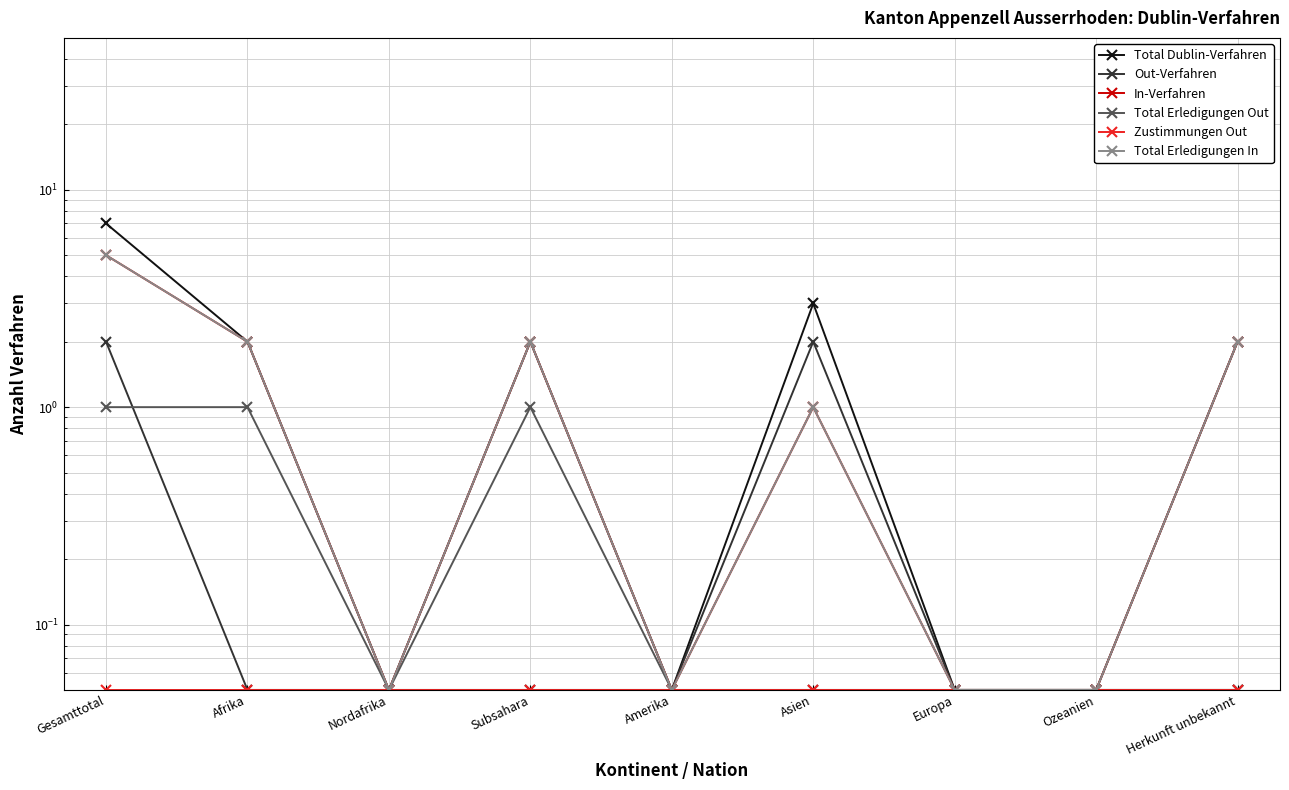

Count the number of data series in this chart.

6